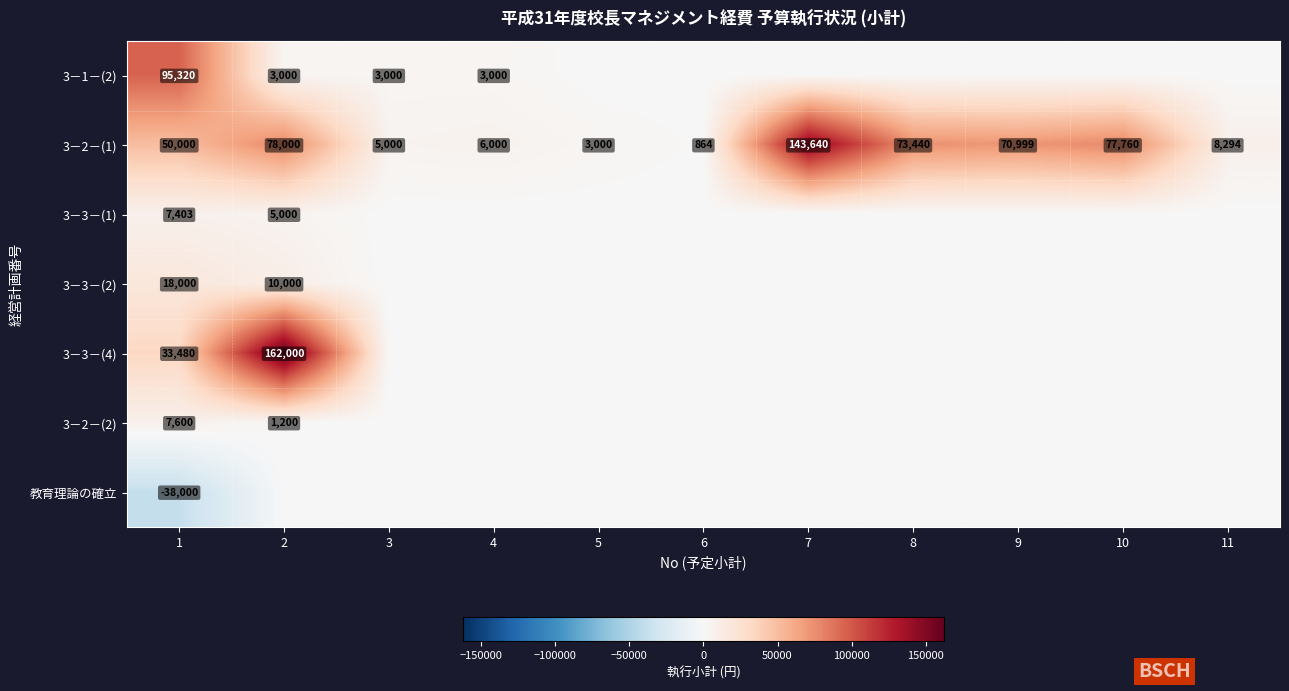

At which category is the sum across all series the highest?

2